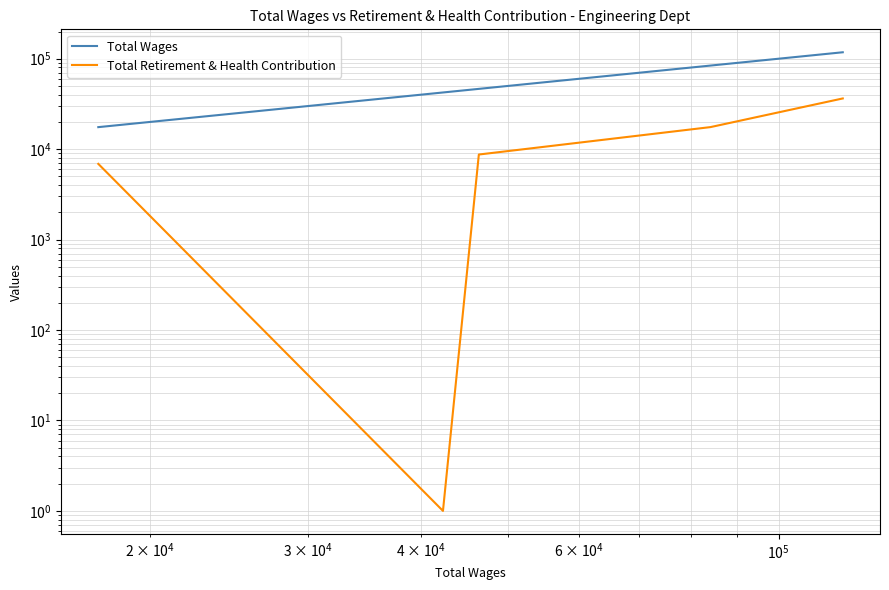

List the series in order of their peak value, lowest first.

Total Retirement & Health Contribution, Total Wages